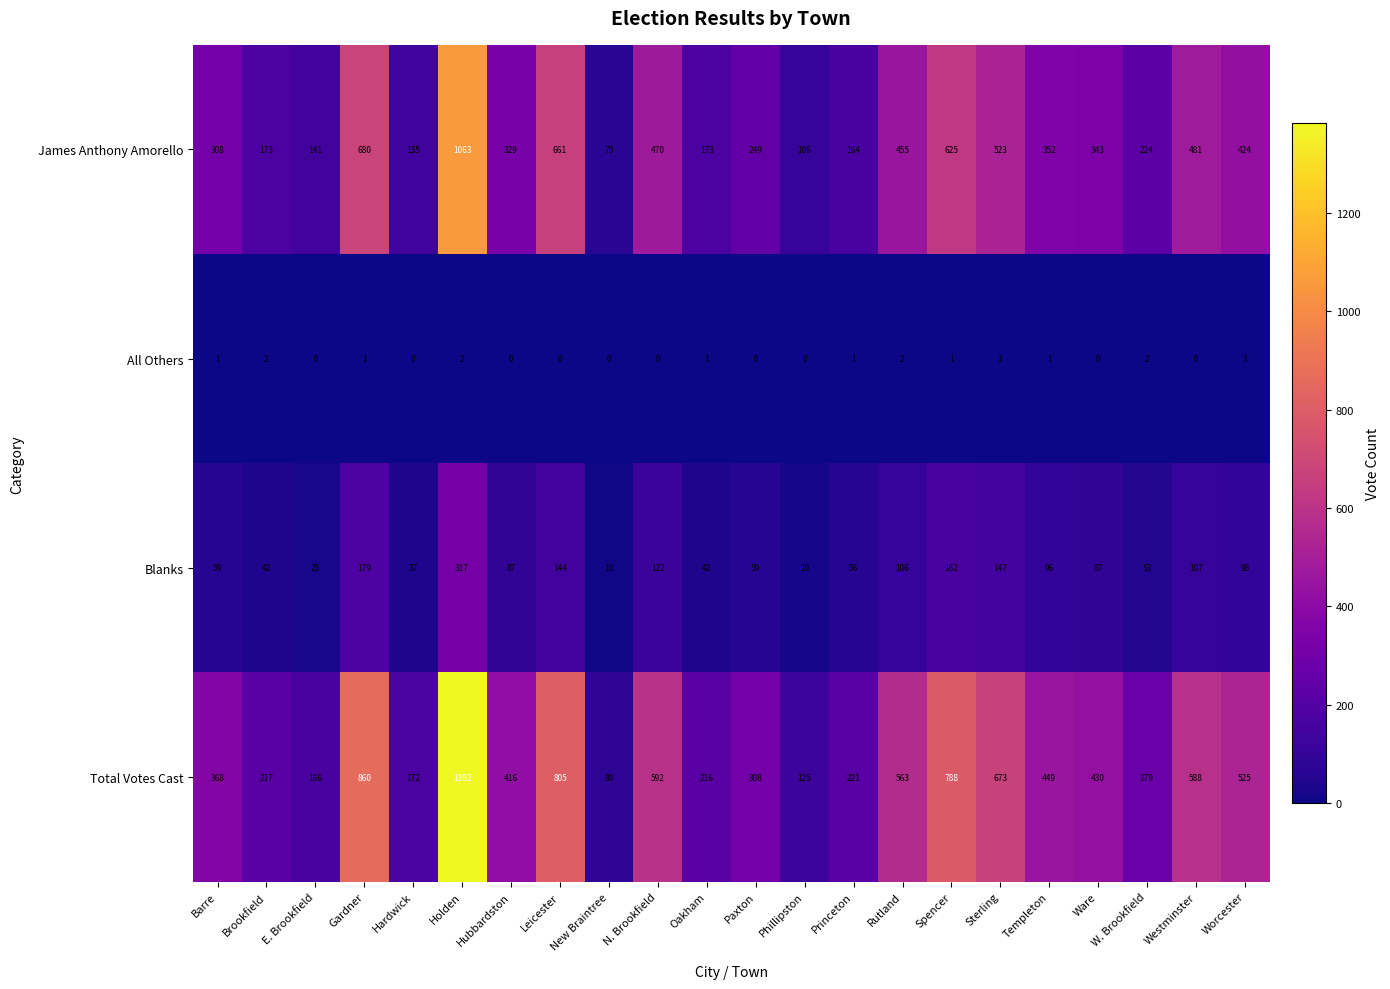

True or false: James Anthony Amorello has a value of 46 at New Braintree.

False